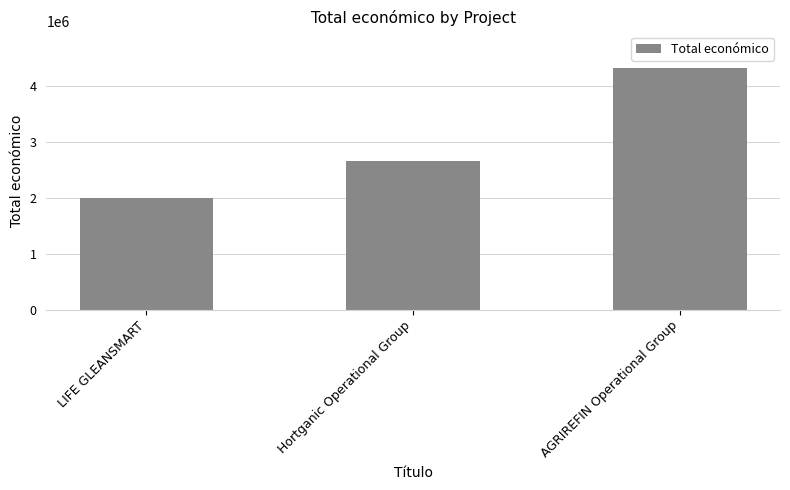

What is the value of the 1st bar from the left?

2007637